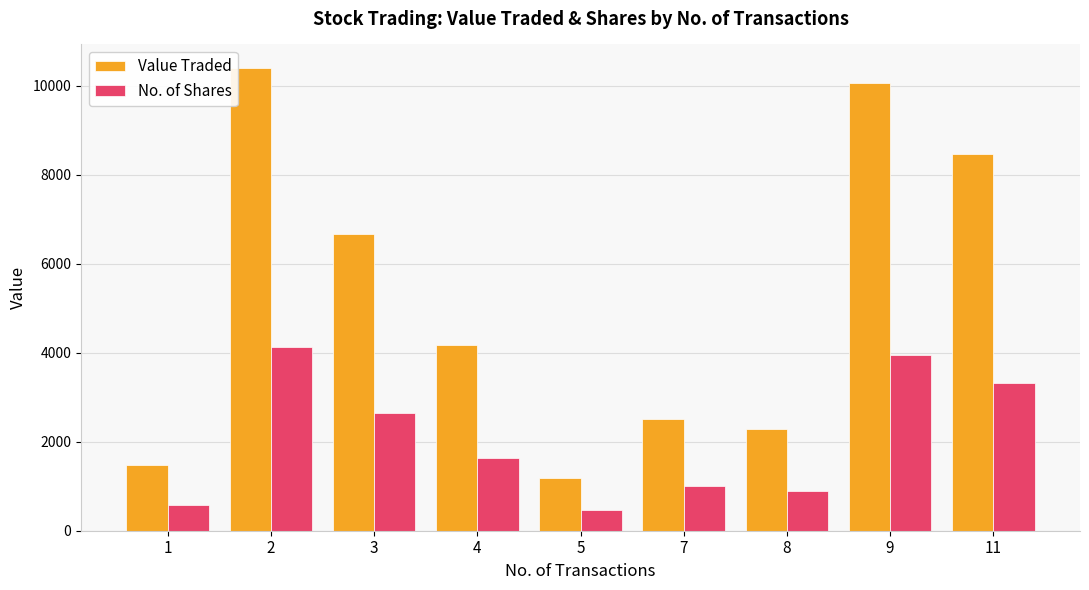

What is the sum of all Value Traded values?

47203